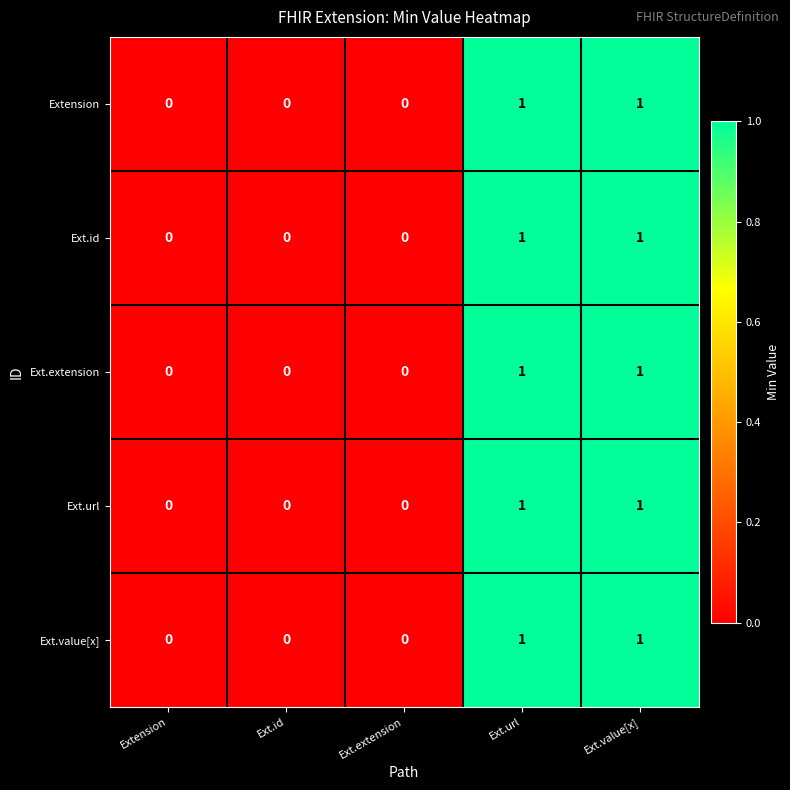

True or false: Ext.url has a value of 1 at Ext.url.

True